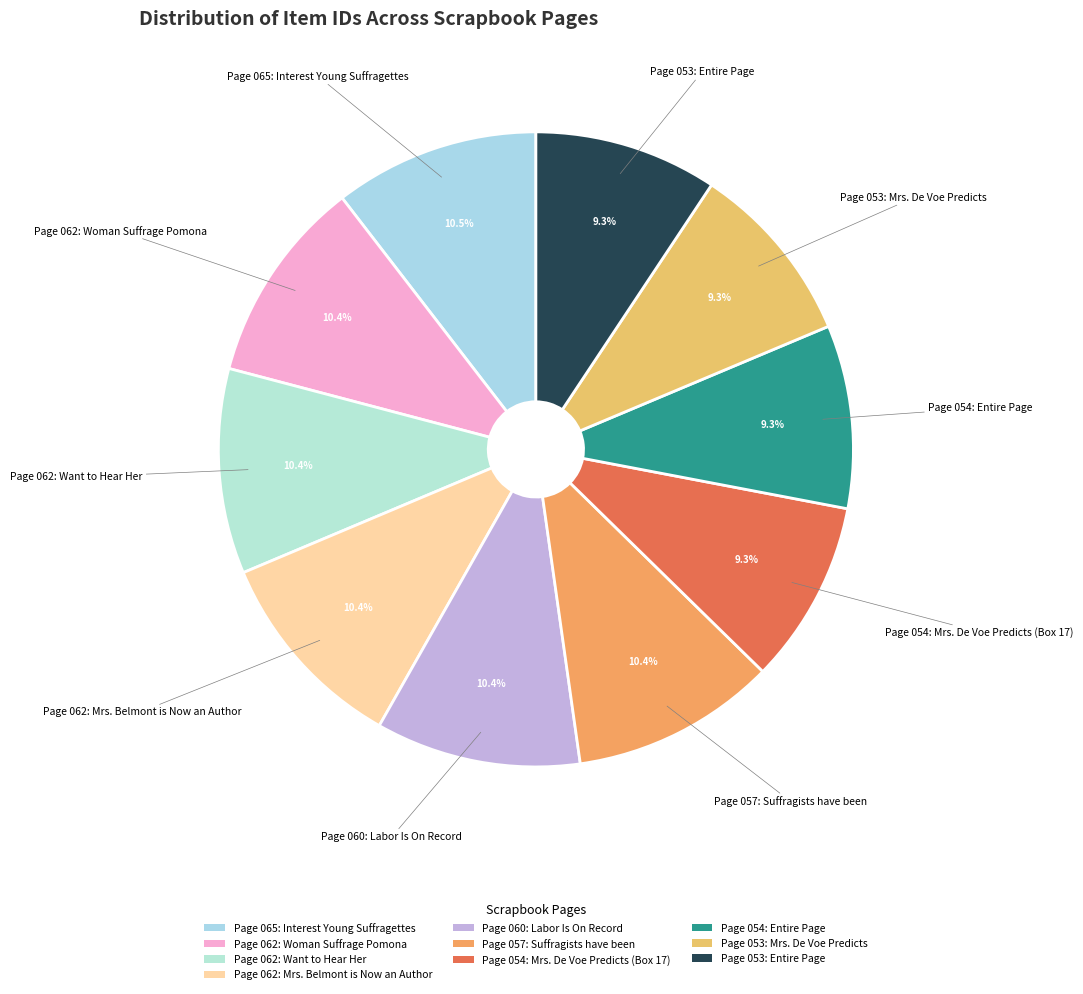

Is the sum of Page 062: Want to Hear Her and Page 062: Woman Suffrage Pomona greater than half?

No